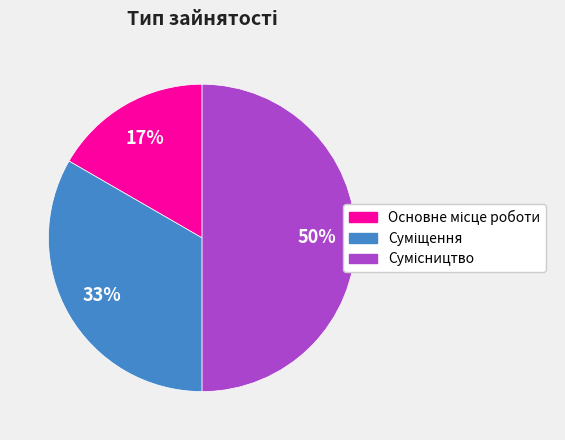

How many slices are in this pie chart?

3